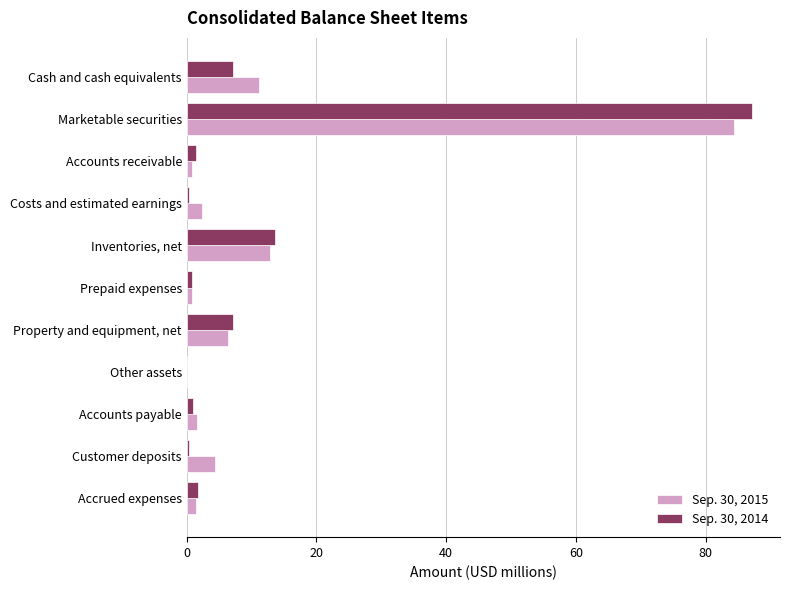

What is the sum of all Sep. 30, 2014 values?

120.8